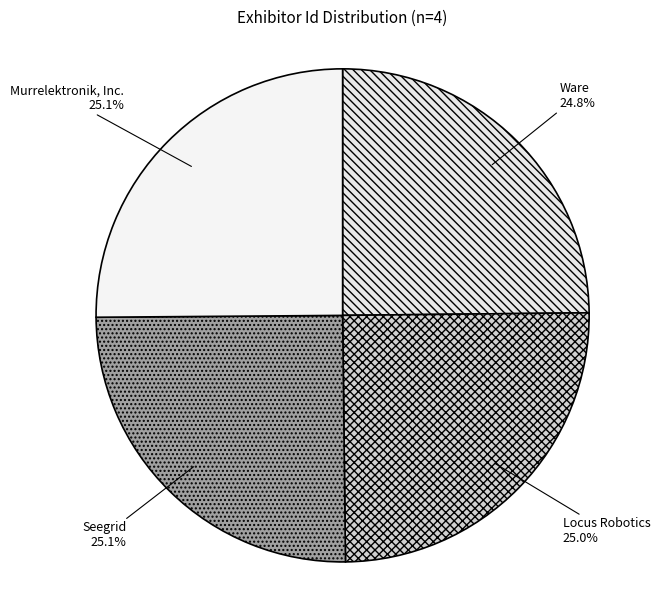

Count the number of slices in the pie.

4